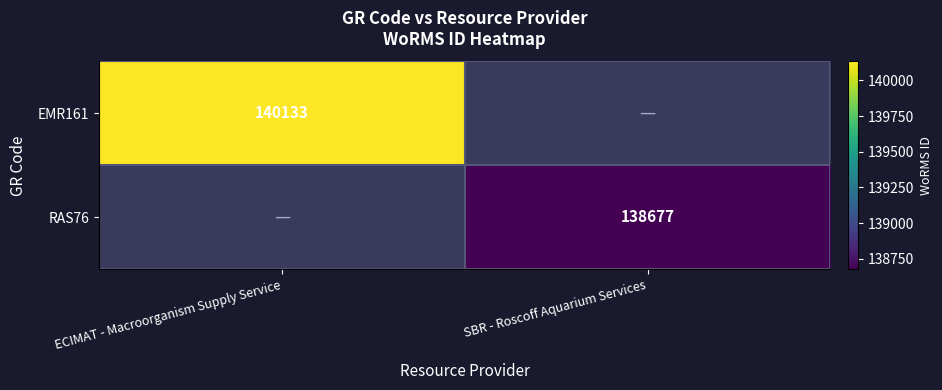

True or false: EMR161 has a value of 223786.5 at ECIMAT - Macroorganism Supply Service.

False